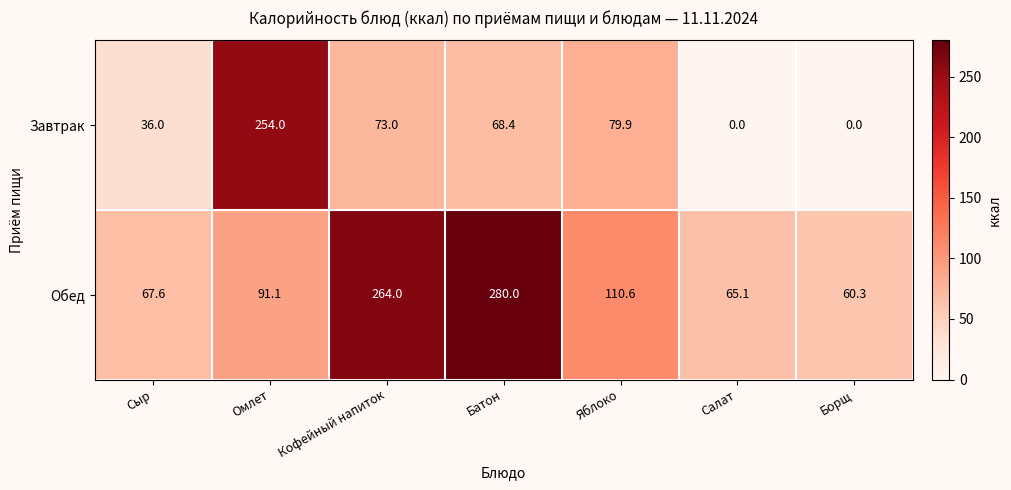

What value does the Обед series have at Сыр?

67.6